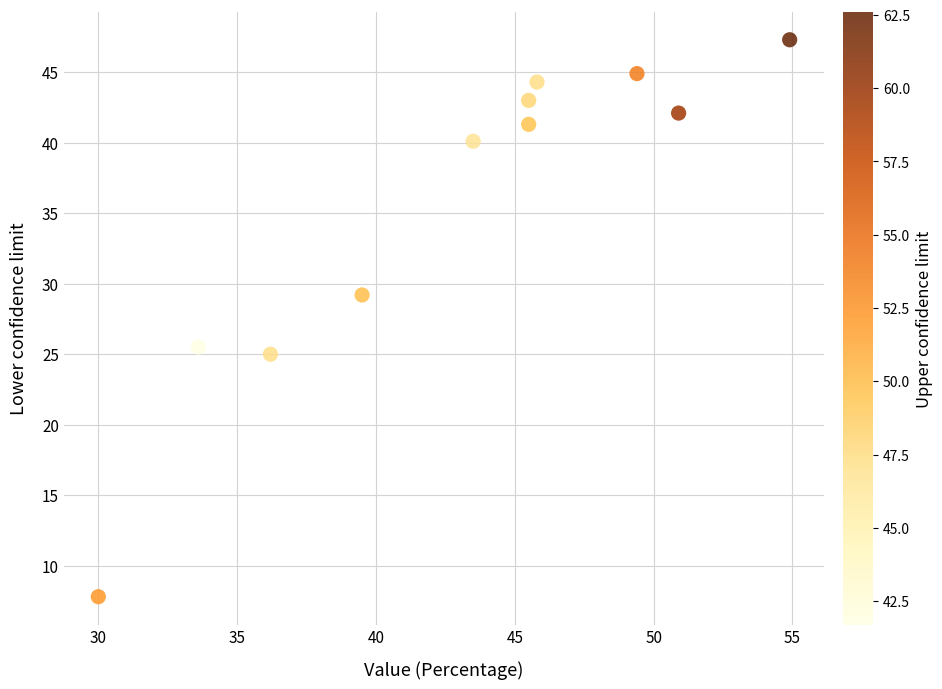

What is the average X value?

43.2